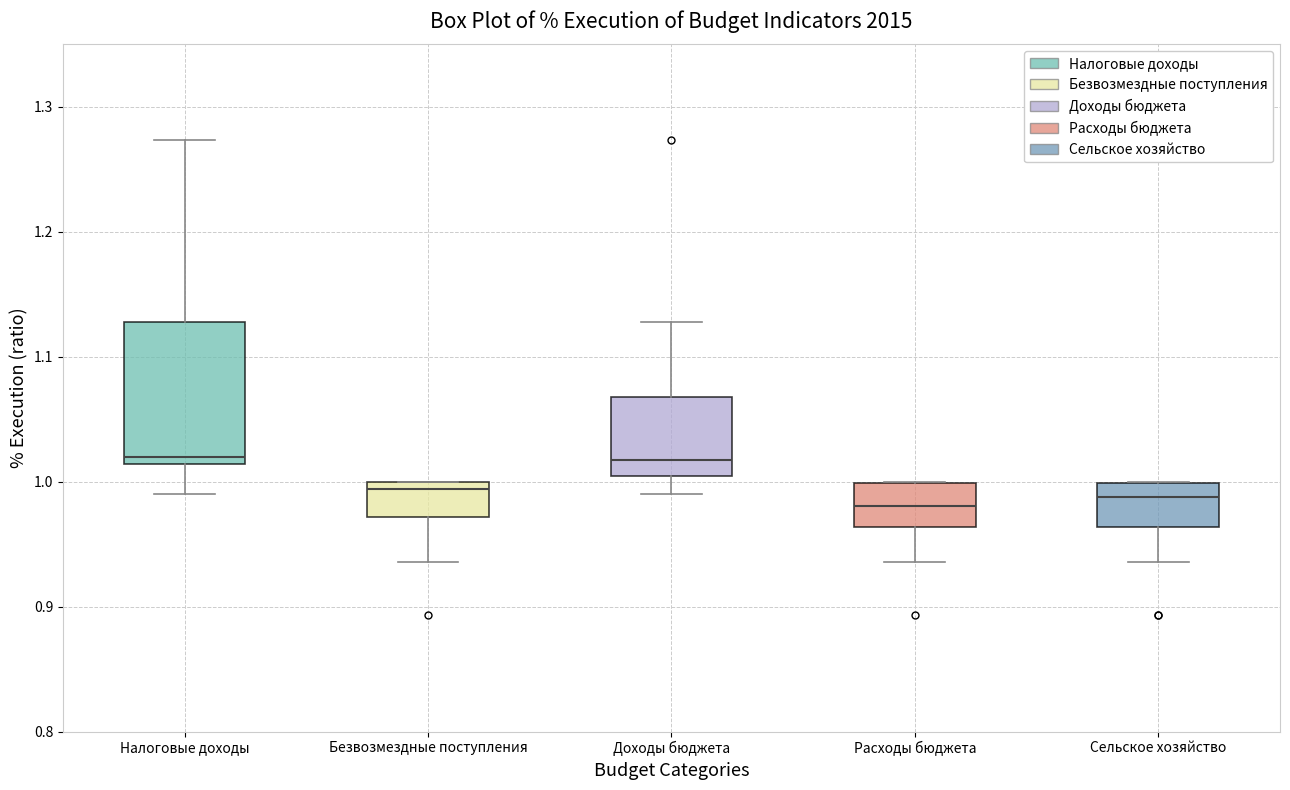

Which box is the tallest, from its lower edge to its upper edge?

Налоговые доходы